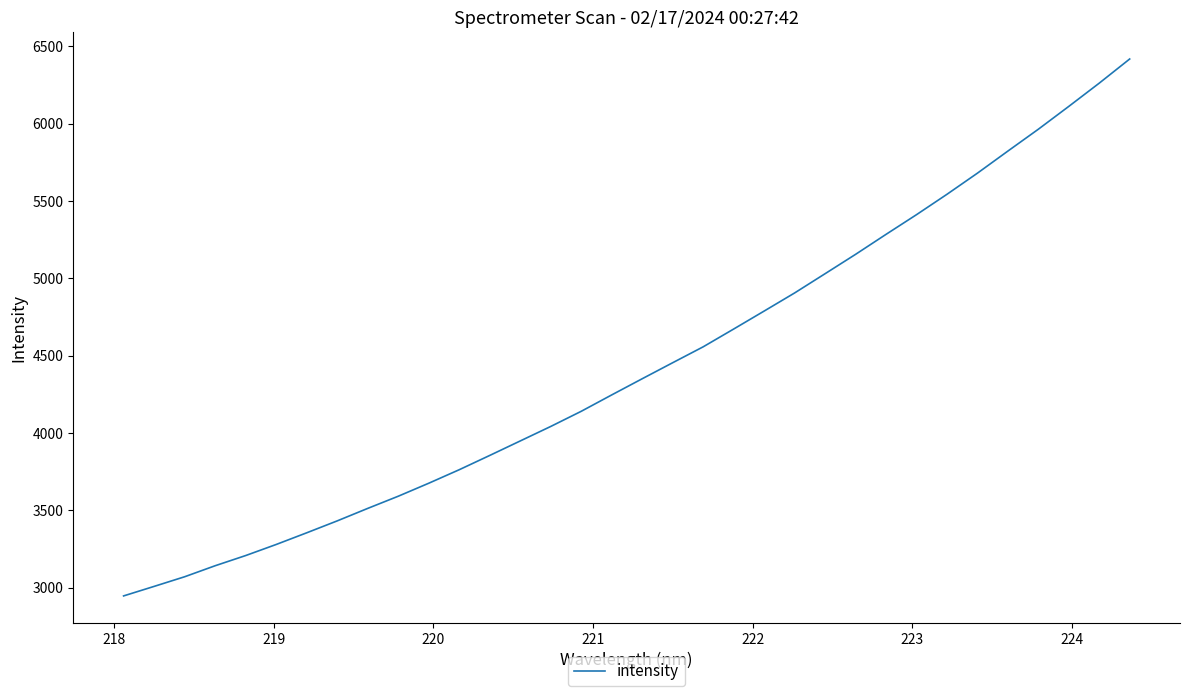

Is this an area chart (filled region under the line)?

No